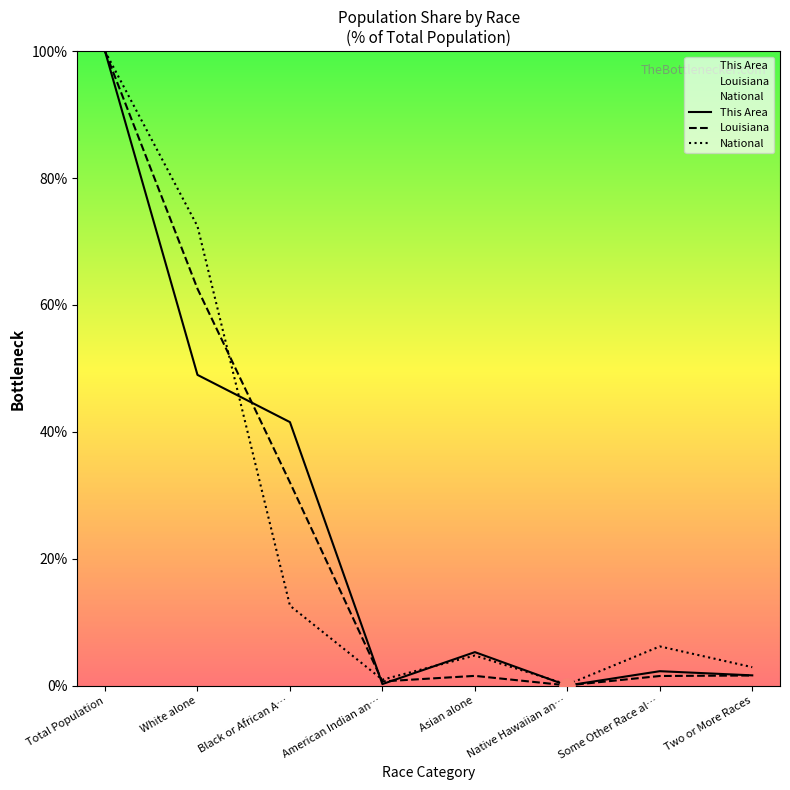

Which series has the largest Y range (max minus min)?

This Area